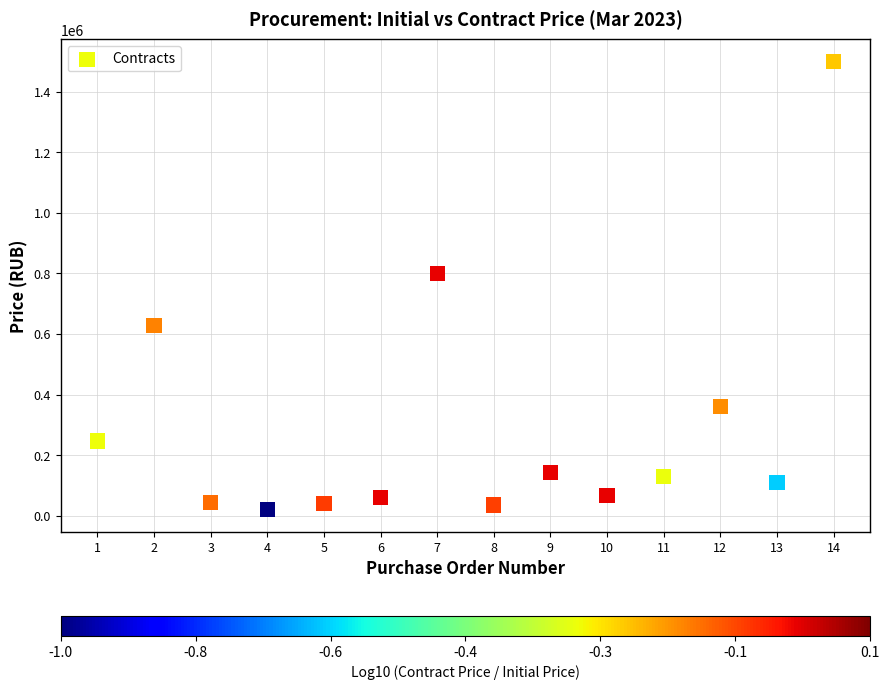

What is the range of X values (max minus min)?

13.0